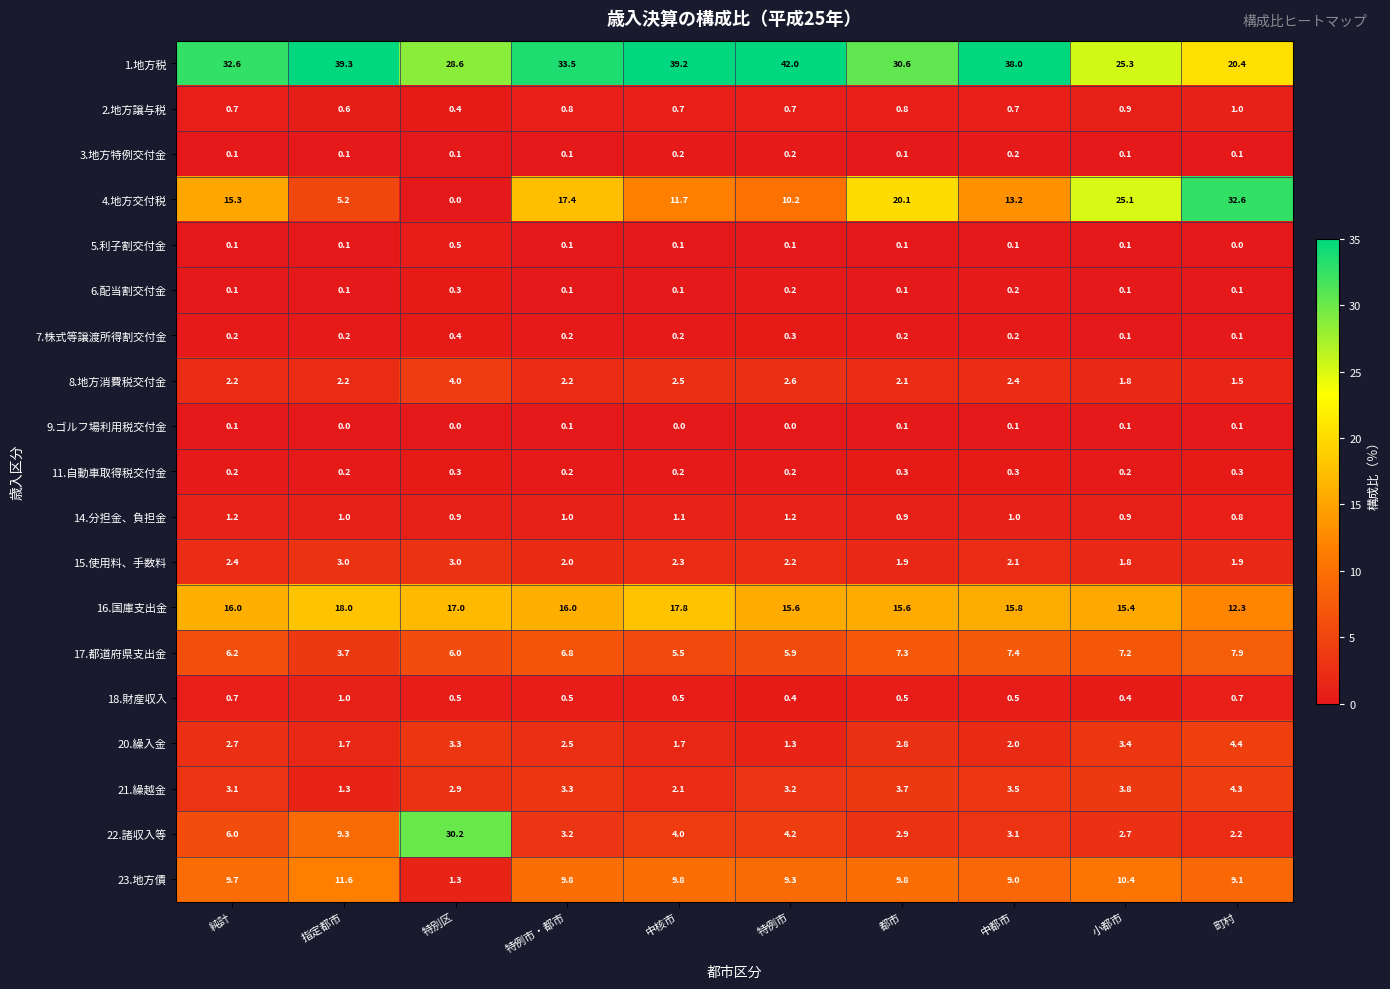

True or false: 16.国庫支出金 has a value of 15.6 at 都市.

True